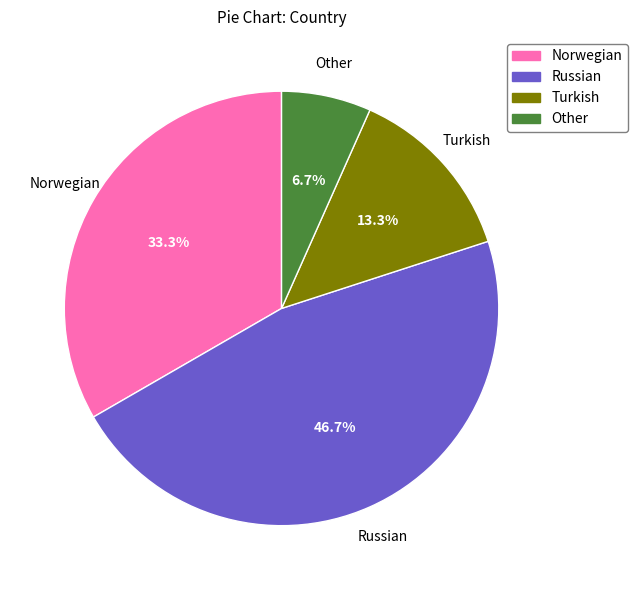

Which category has the biggest portion of the pie?

Russian